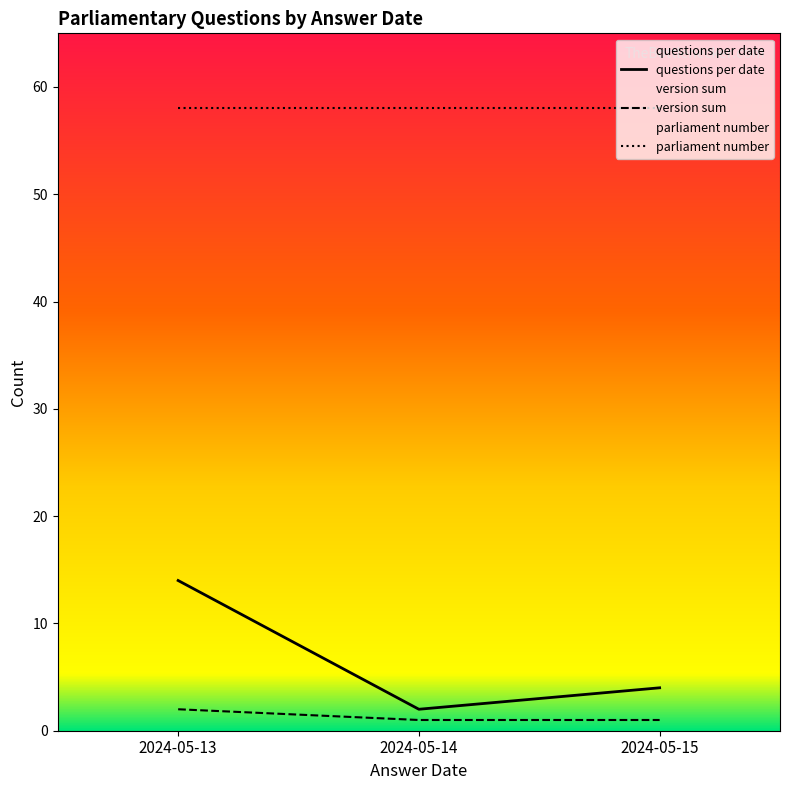

Which series has the widest spread of values?

questions per date